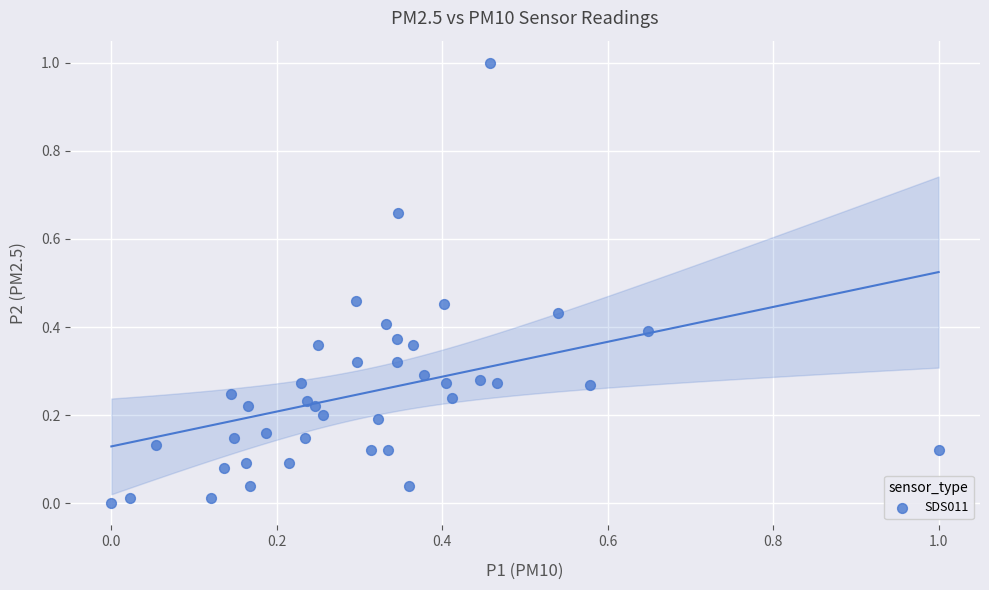

What is the range of Y values (max minus min)?

1.0